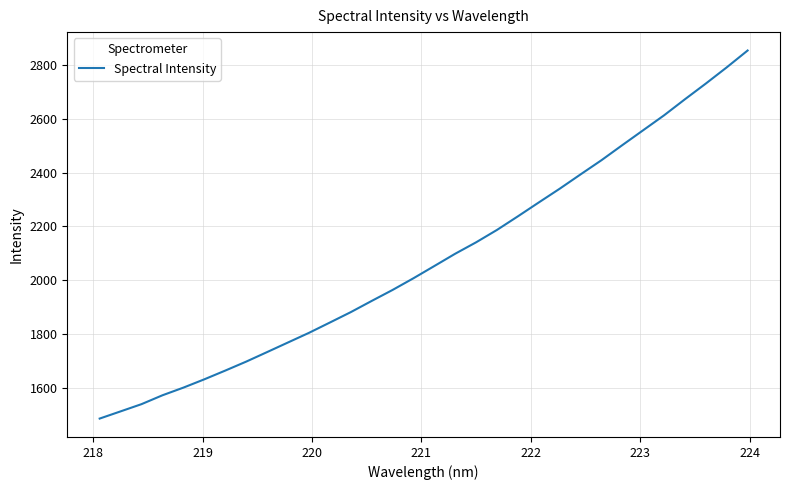

What is the difference between the maximum and minimum values?

1366.4